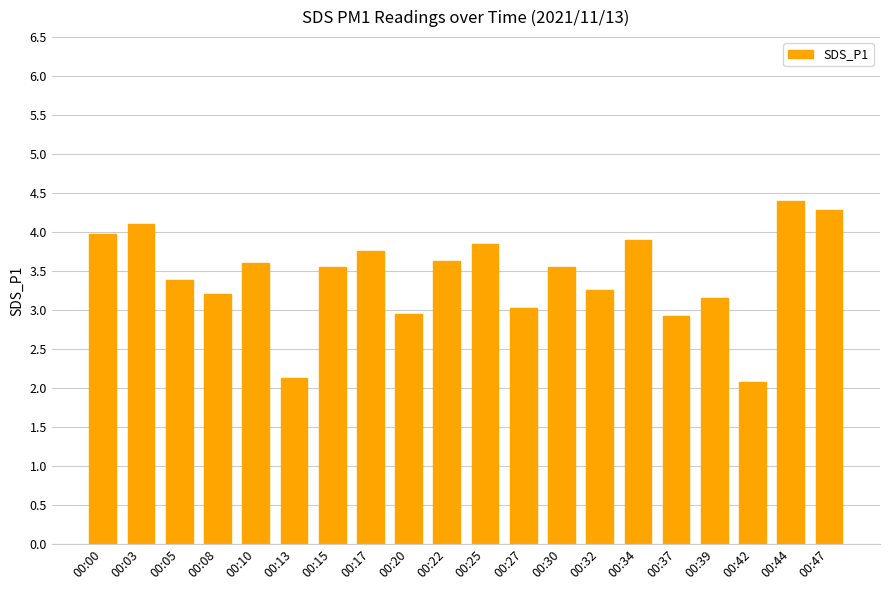

Where does the data first go above 3?

00:00